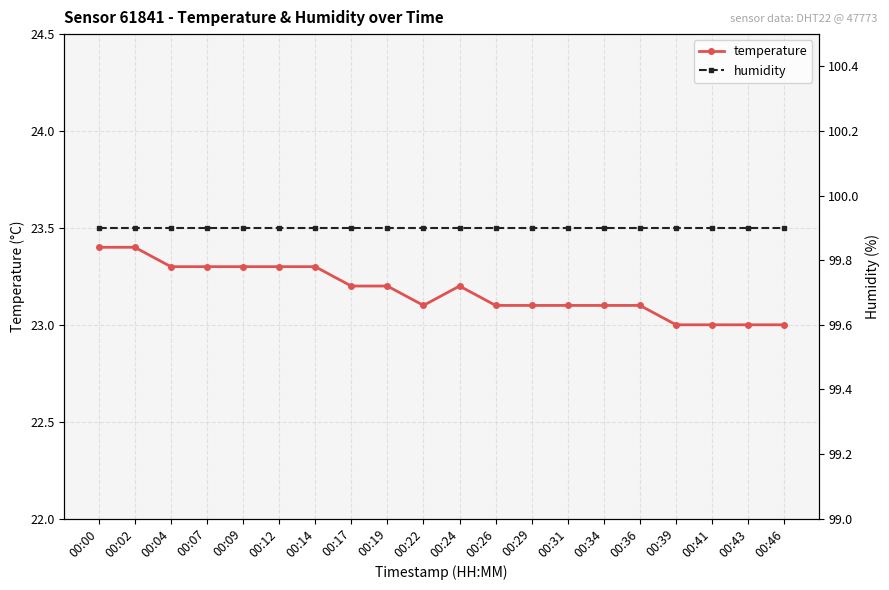

What is the greatest value displayed?

99.9